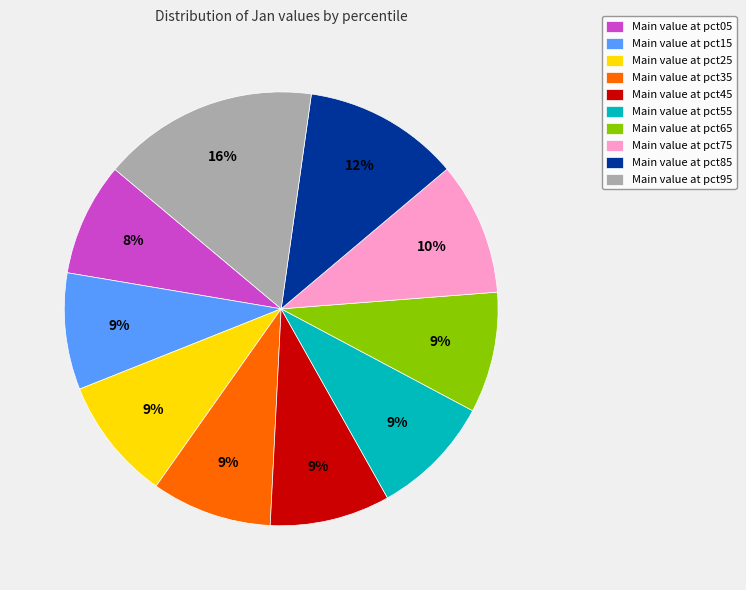

Which category has the biggest portion of the pie?

Main value at pct95